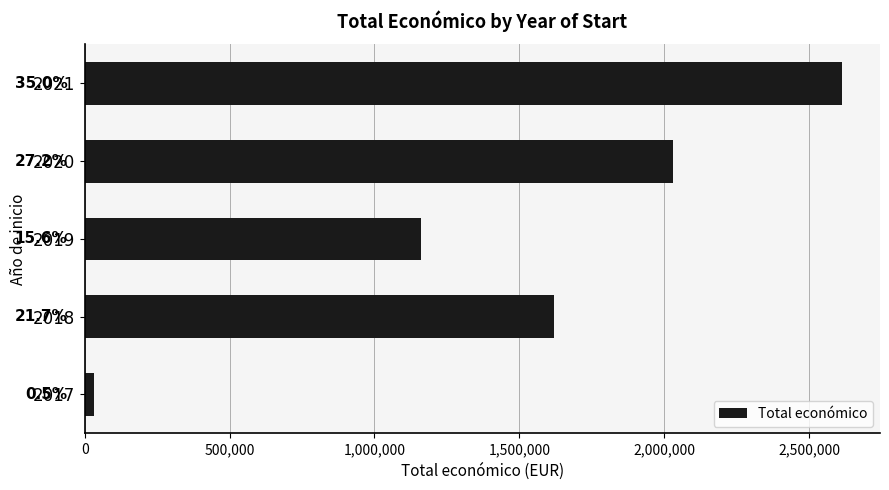

The value at 2021 is 1059358. True or false?

False